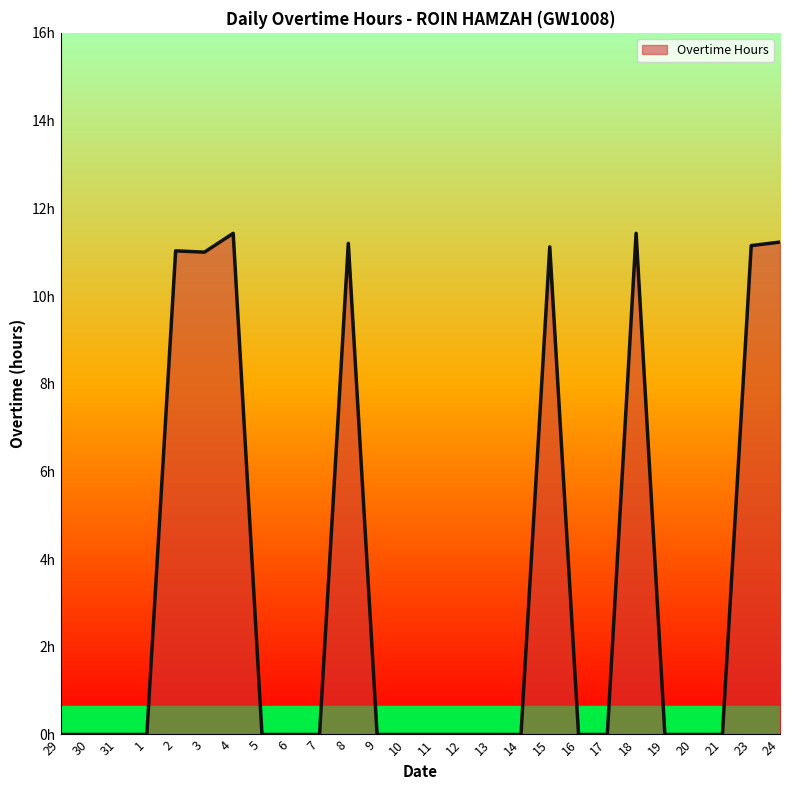

Is this an area chart (filled region under the line)?

Yes